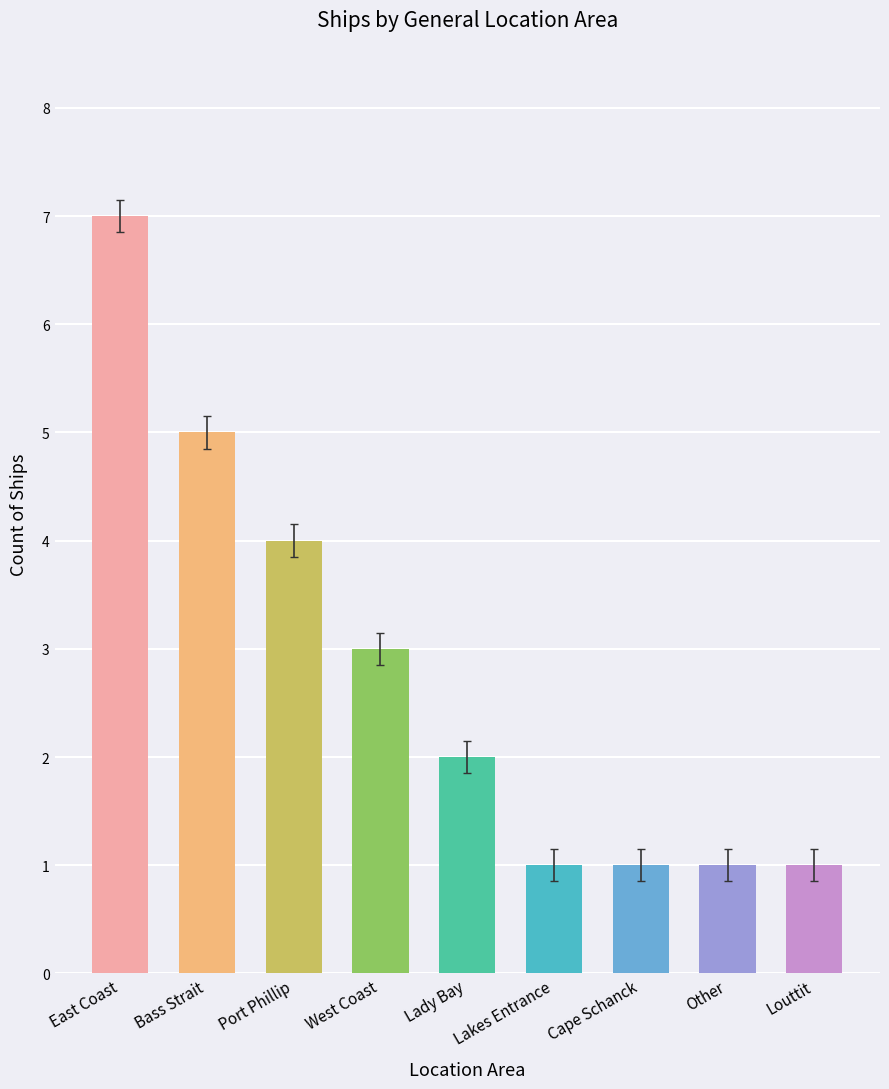

What is the change in value from Bass Strait to Louttit?

-4